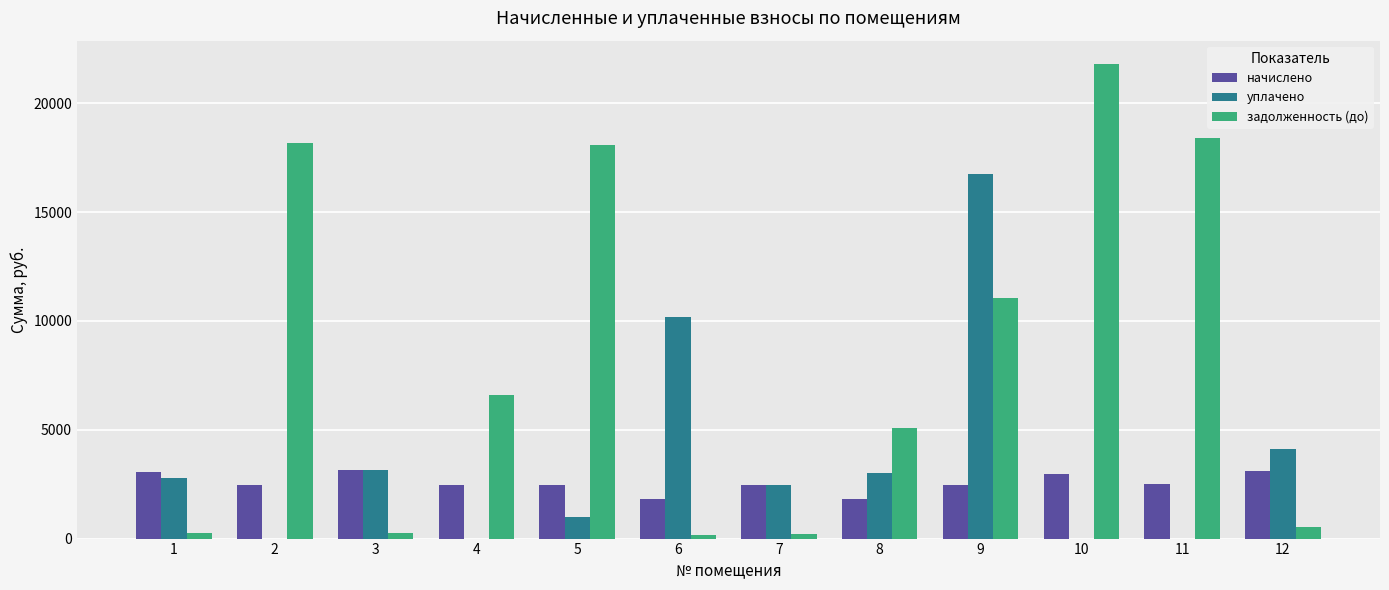

At which category is the sum across all series the highest?

9